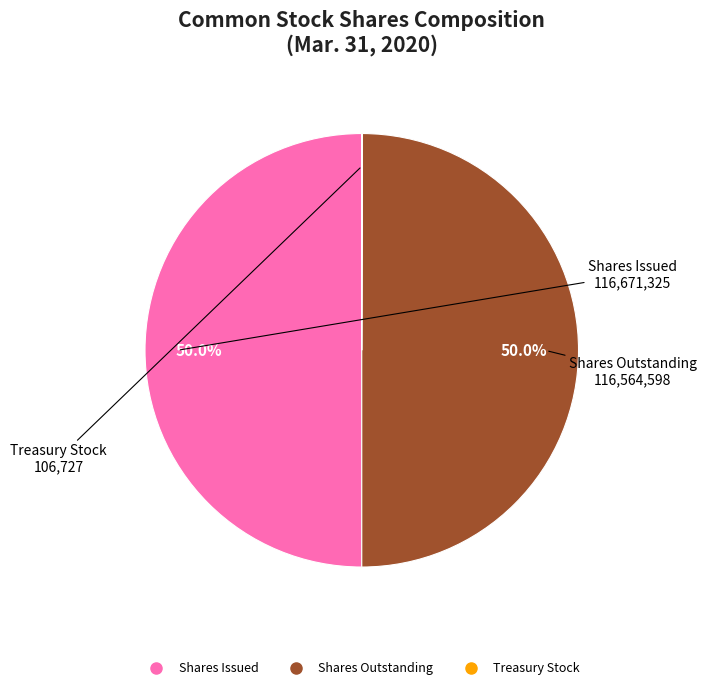

To the nearest percent, what is the difference between the largest and smallest slice percentages?

50%